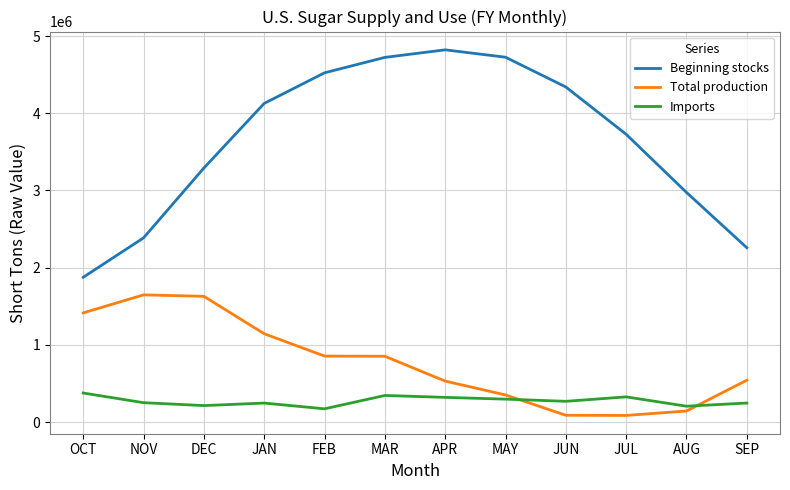

At MAY, list the series in order from smallest to largest.

Imports, Total production, Beginning stocks